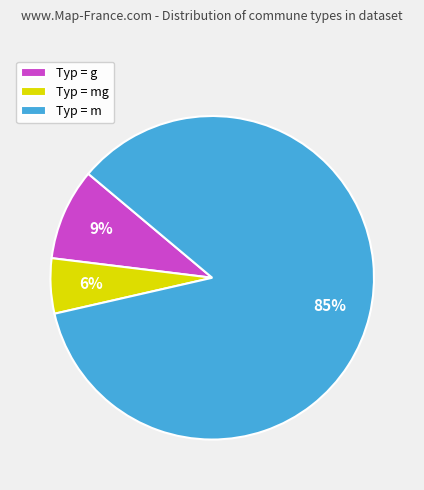

How many slices are in this pie chart?

3